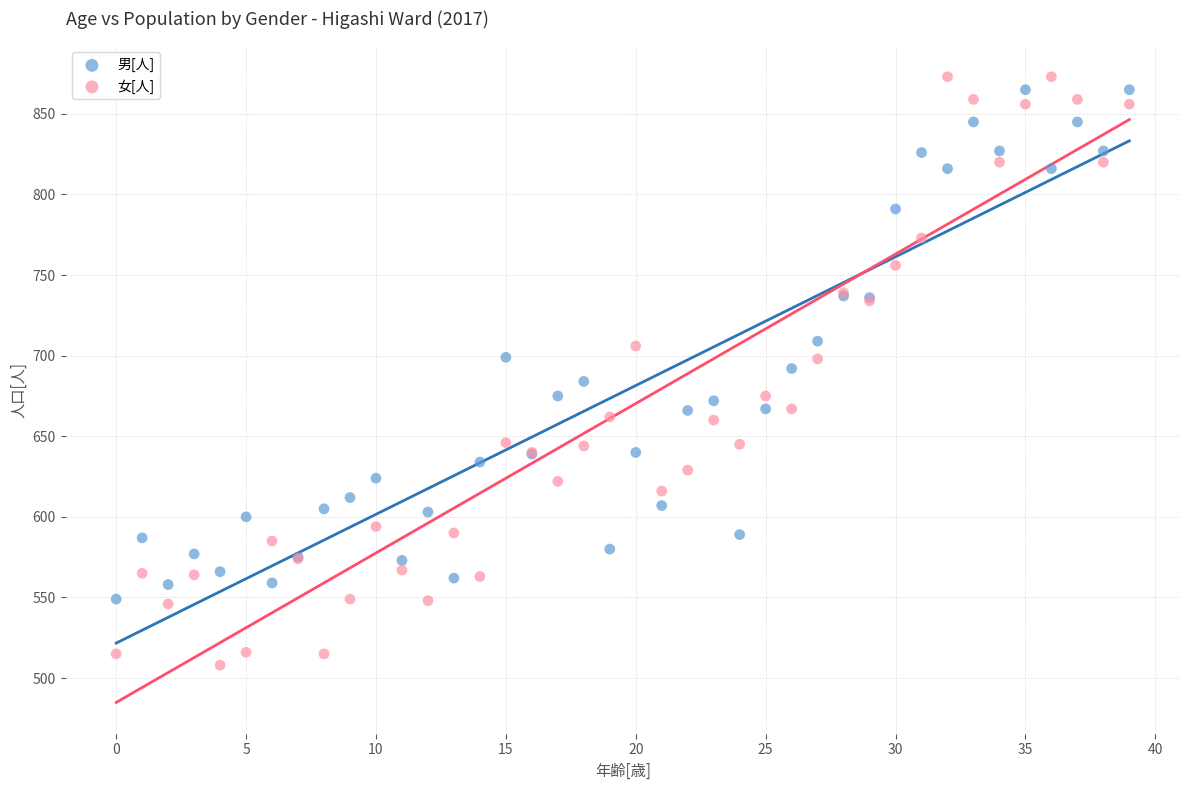

Which series has the widest spread of Y values?

女[人]